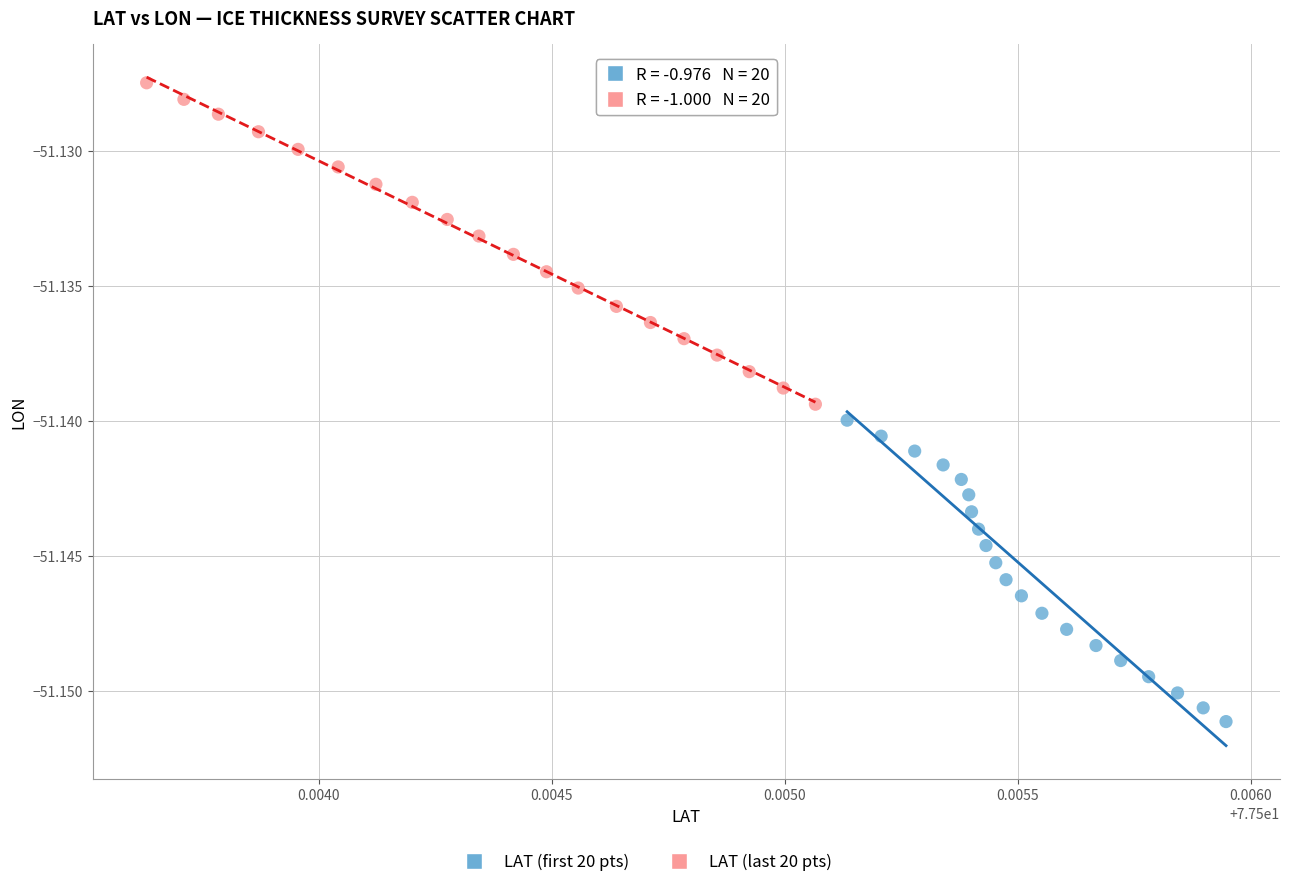

Which series reaches the minimum Y coordinate?

LAT (first 20 pts)